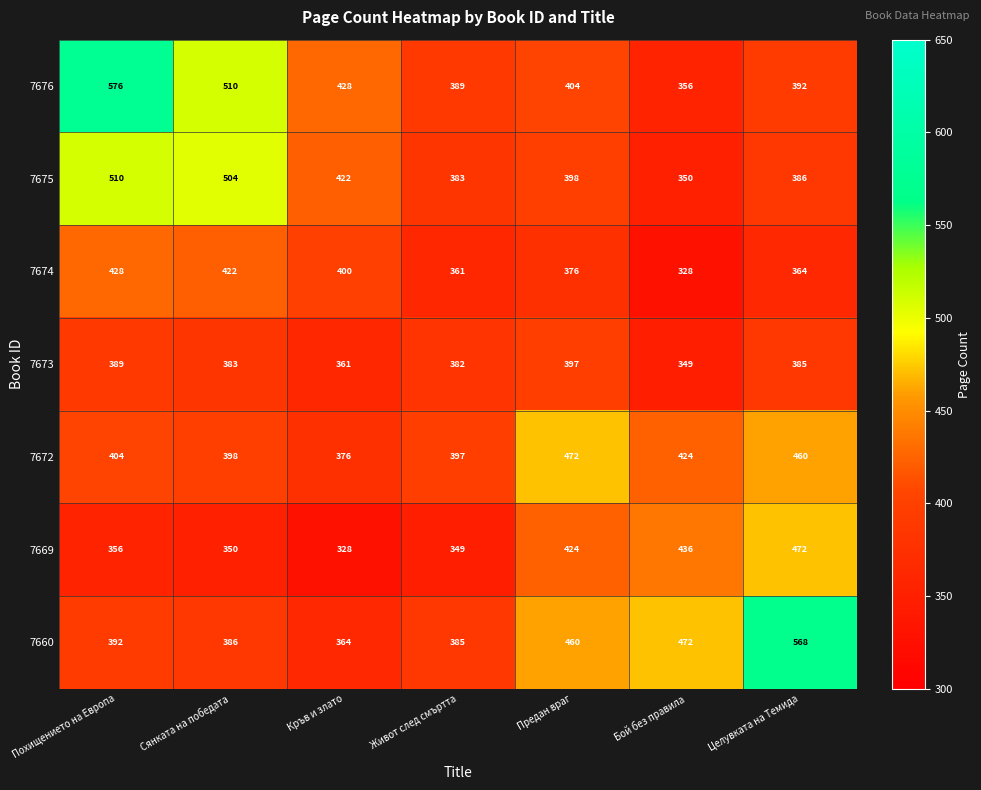

What is the spread (max minus min) of values at Целувката на Темида?

204